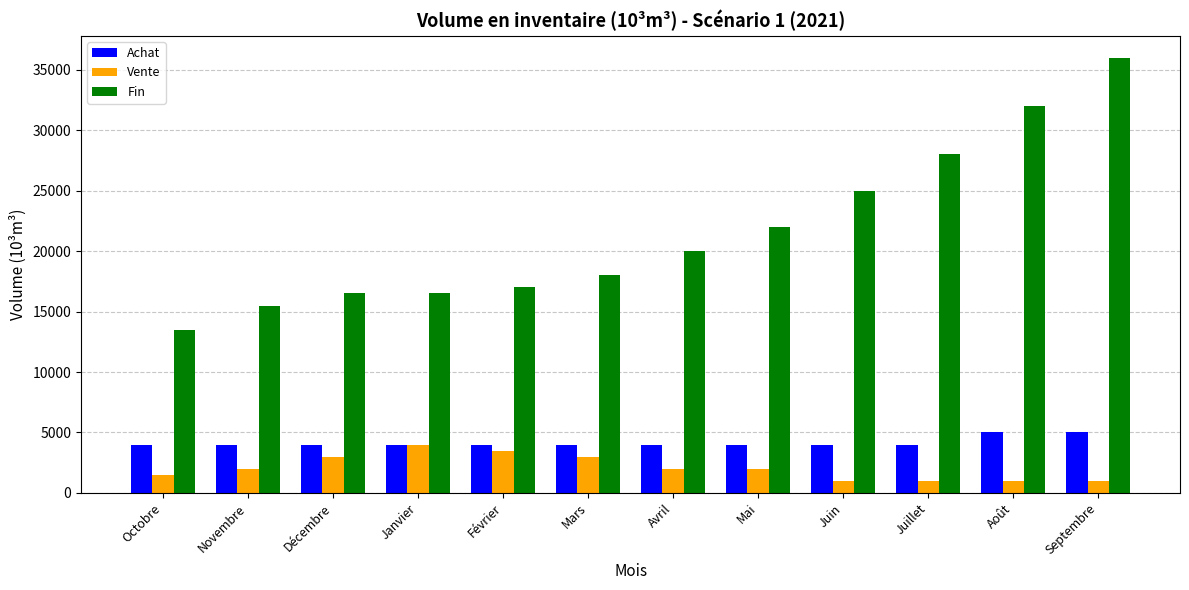

Which series has the widest spread of values?

Fin